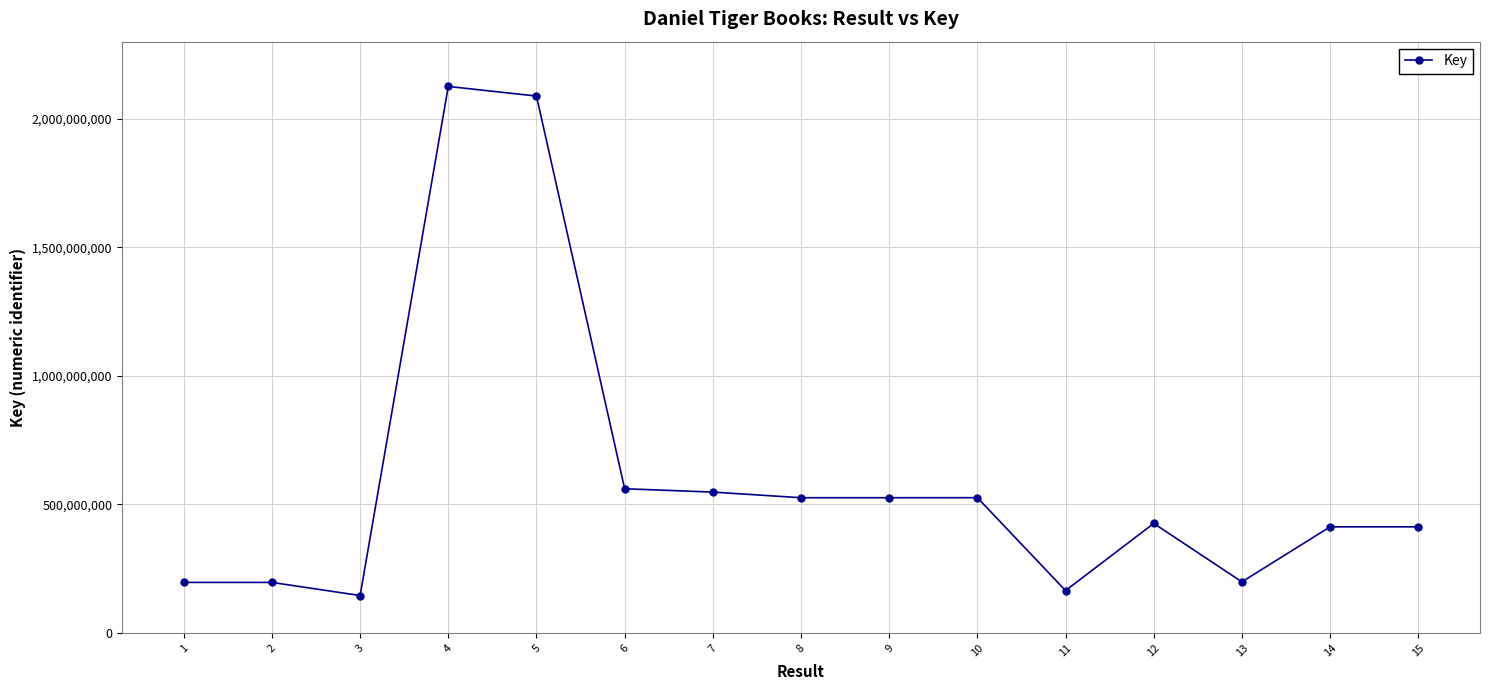

What is the ratio of the value at 9 to the value at 15?

1.3